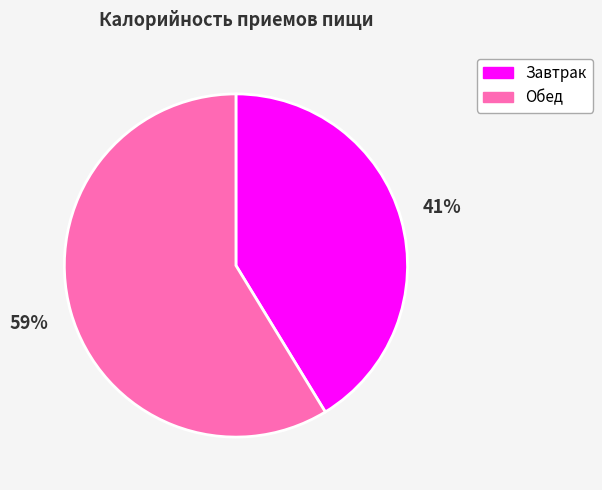

To the nearest percent, what portion does Завтрак represent?

41%